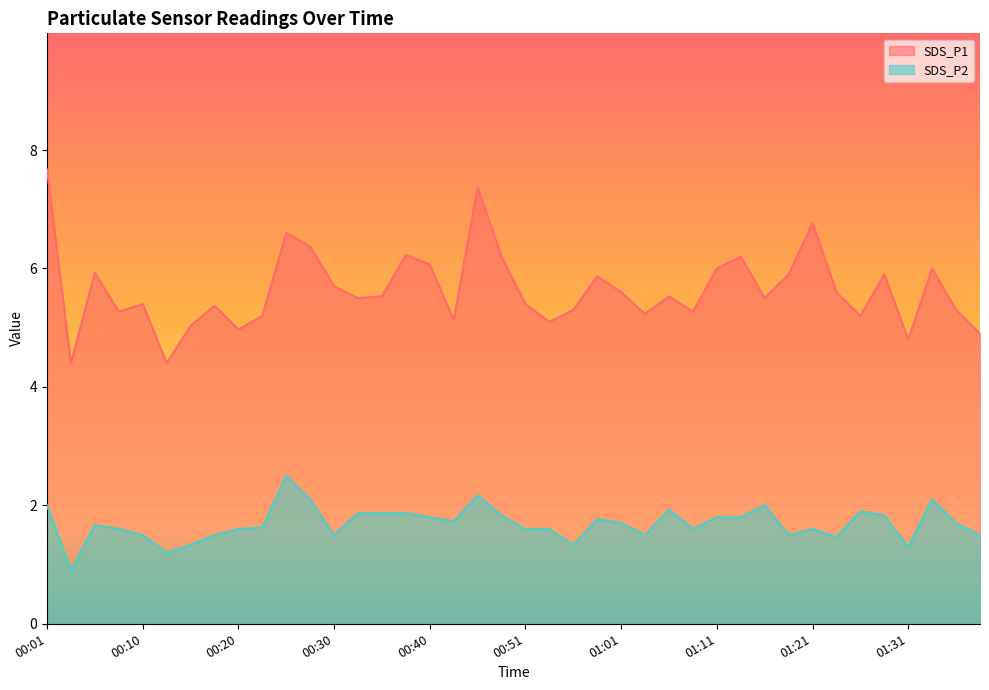

Reading left to right, transcribe all the data shown in this chart.

SDS_P1: 7.7	4.4	5.9	5.3	5.4	4.4	5.0	5.4	5.0	5.2	6.6	6.4	5.7	5.5	5.5	6.2	6.1	5.1	7.4	6.2	5.4	5.1	5.3	5.9	5.6	5.2	5.5	5.3	6.0	6.2	5.5	5.9	6.8	5.6	5.2	5.9	4.8	6.0	5.3	4.9
SDS_P2: 2.0	0.9	1.7	1.6	1.5	1.2	1.3	1.5	1.6	1.6	2.5	2.1	1.5	1.9	1.9	1.9	1.8	1.7	2.2	1.8	1.6	1.6	1.3	1.8	1.7	1.5	1.9	1.6	1.8	1.8	2.0	1.5	1.6	1.5	1.9	1.8	1.3	2.1	1.7	1.5